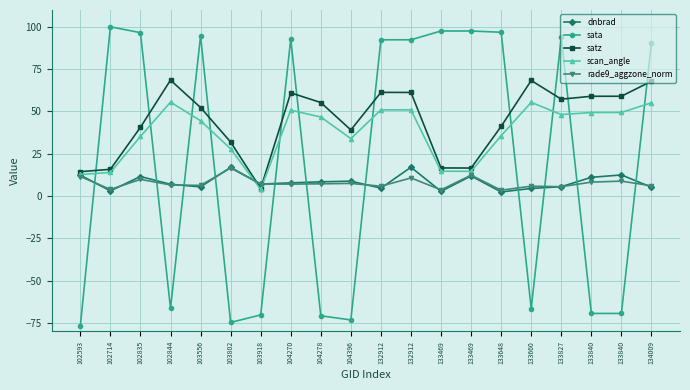

What are all the series names shown in the legend?

dnbrad, sata, satz, scan_angle, rade9_aggzone_norm